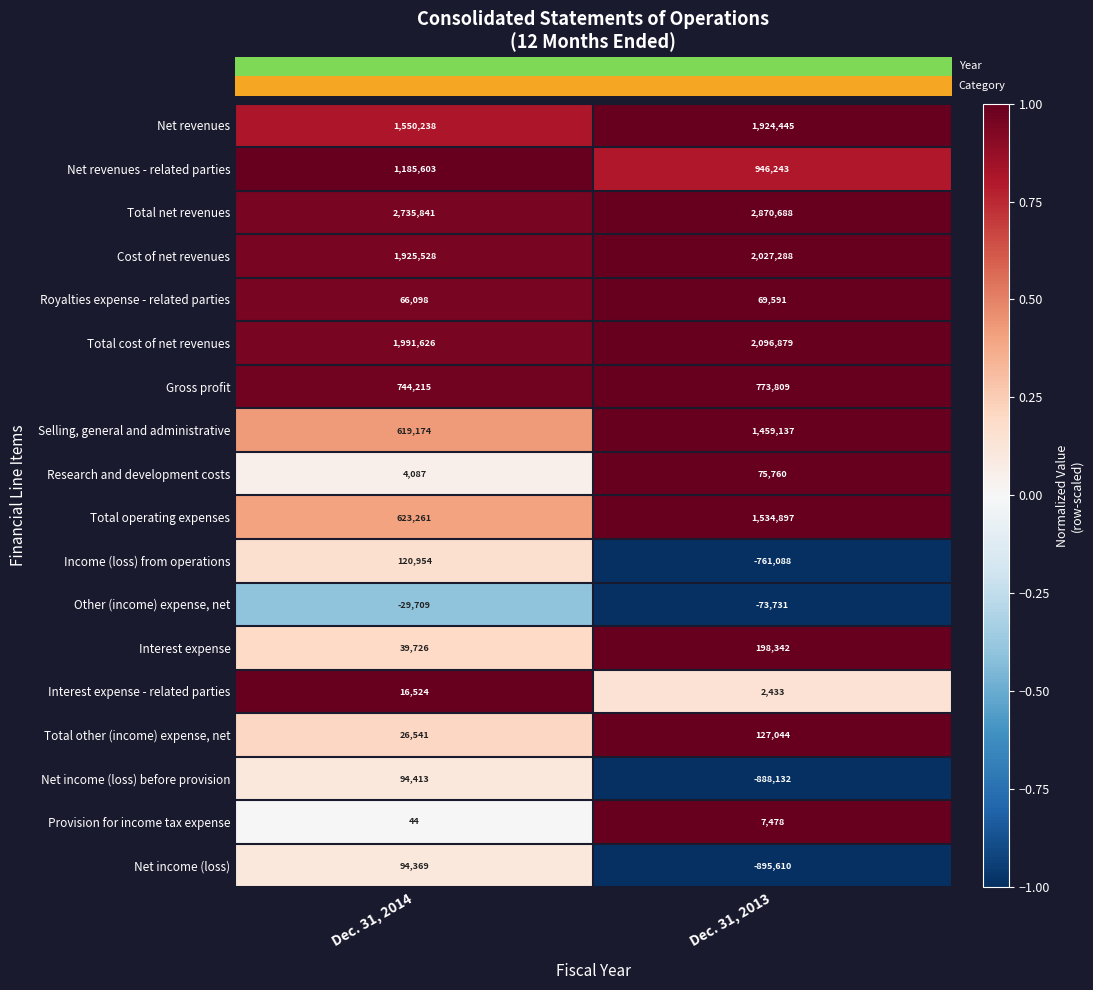

Read the Interest expense - related parties value at Dec. 31, 2014, to the nearest 50.

16500